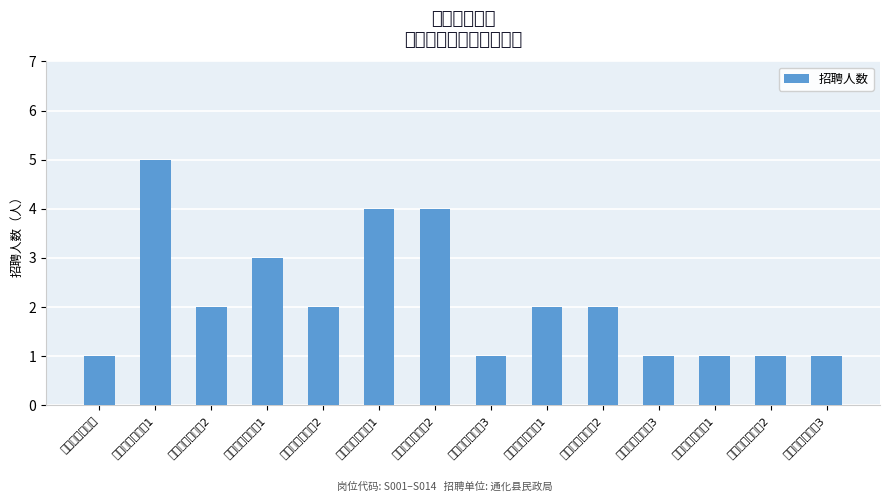

List the labels in order of value, smallest first.

利民社区网格员, 文化社区网格员3, 东生社区网格员3, 丽景社区网格员1, 丽景社区网格员2, 丽景社区网格员3, 新风社区网格员2, 团结社区网格员2, 东生社区网格员1, 东生社区网格员2, 团结社区网格员1, 文化社区网格员1, 文化社区网格员2, 新风社区网格员1